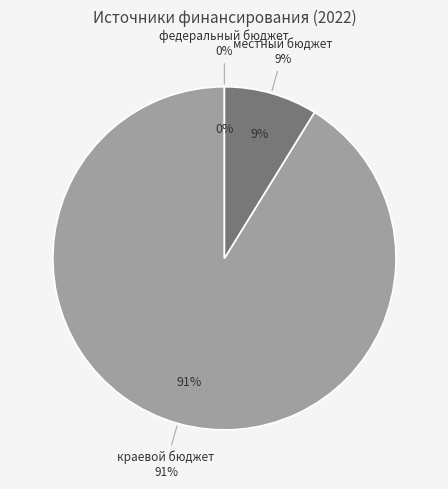

Does any single category account for the majority?

Yes